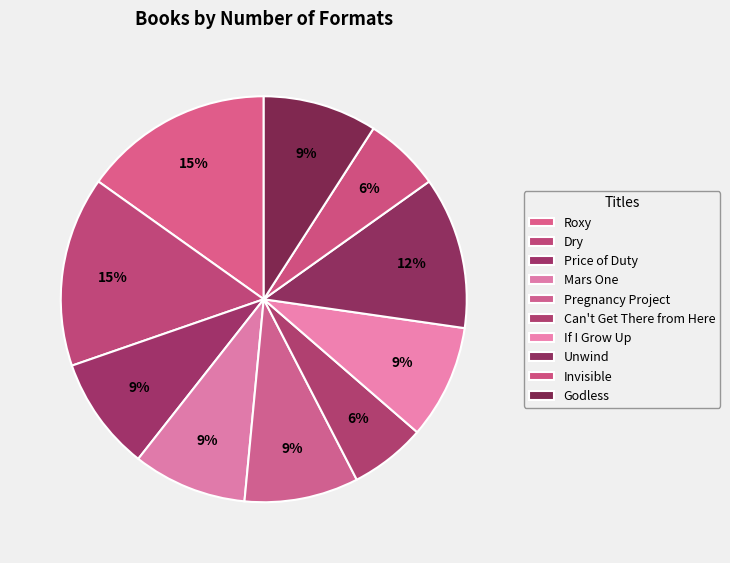

The Price of Duty slice represents 9% of the pie. True or false?

True